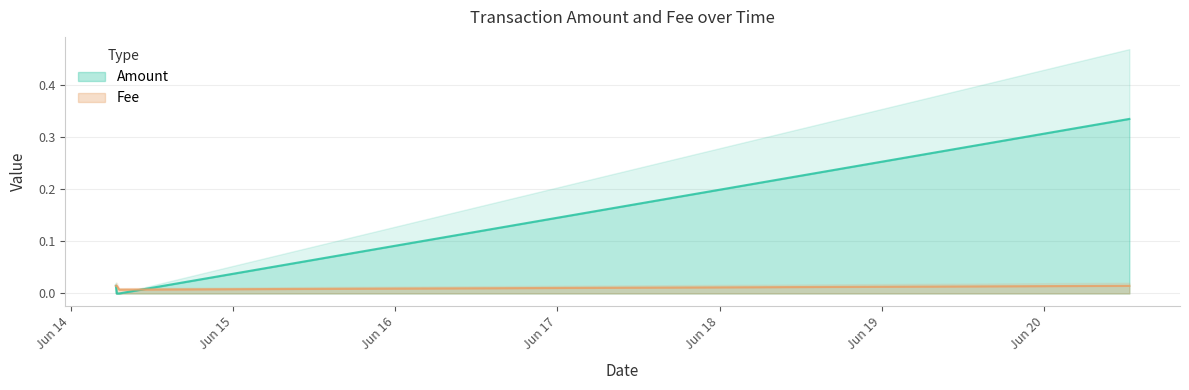

Is it true that Fee equals 0.0 at 2021-06-14 06:47:03?

False